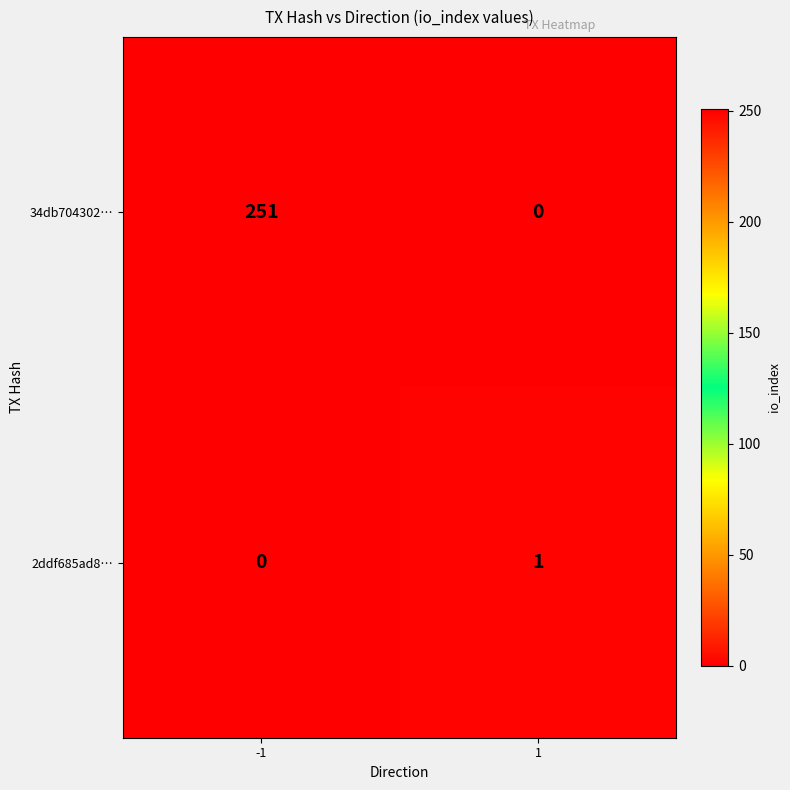

Between -1 and 1, which series saw the biggest shift?

34db704302…